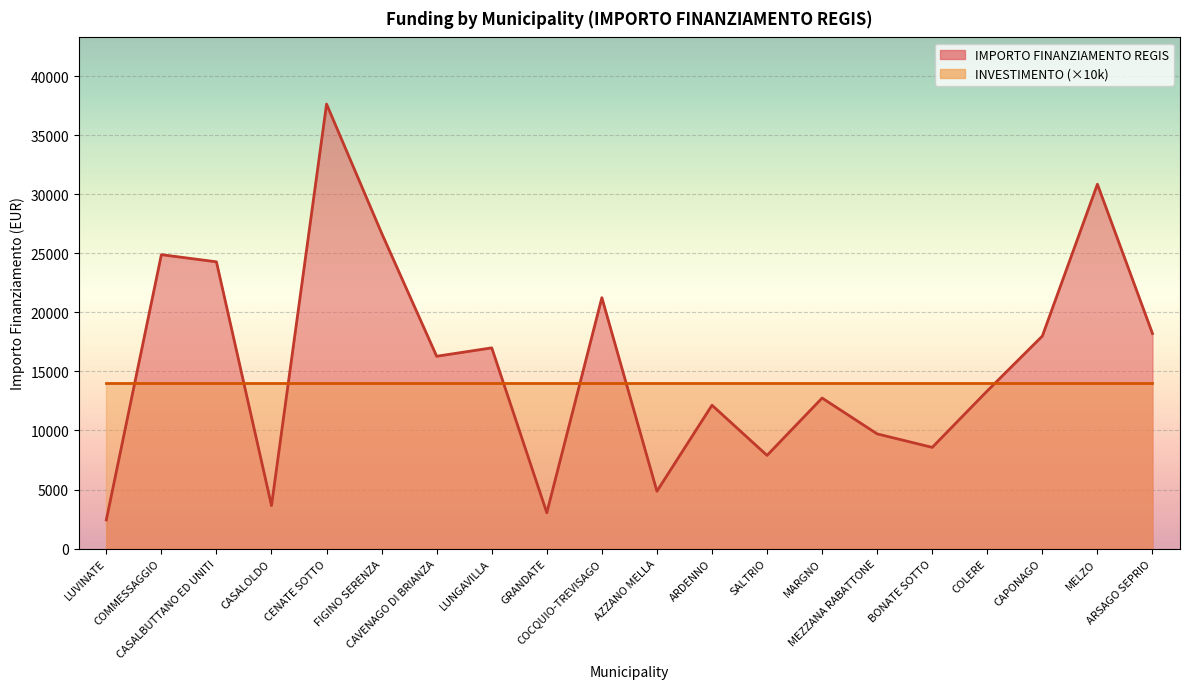

How many data points are above 16283?

9